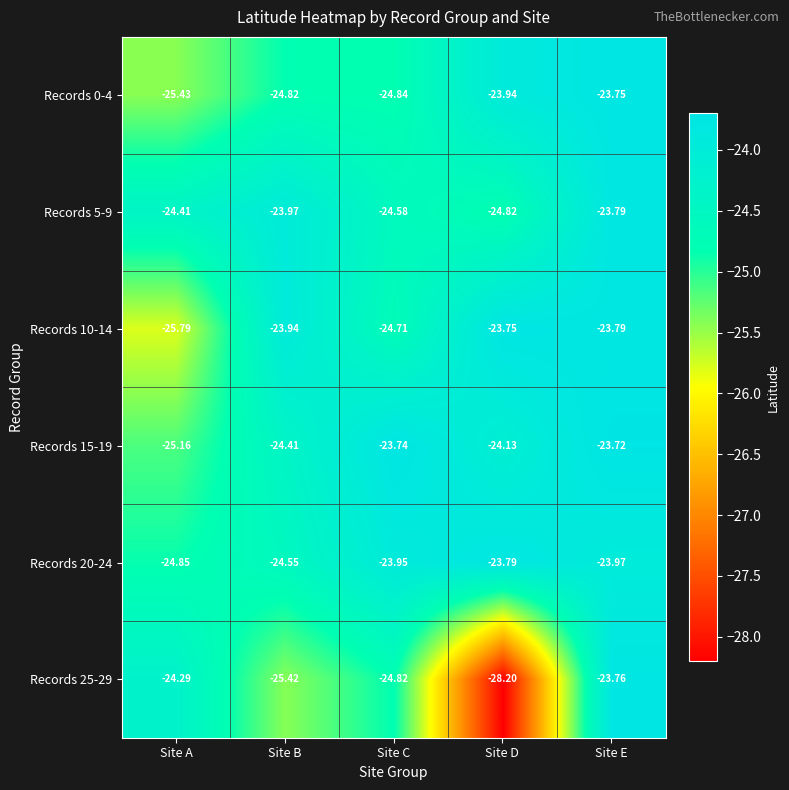

Between Site A and Site D, which series saw the biggest shift?

Records 25-29